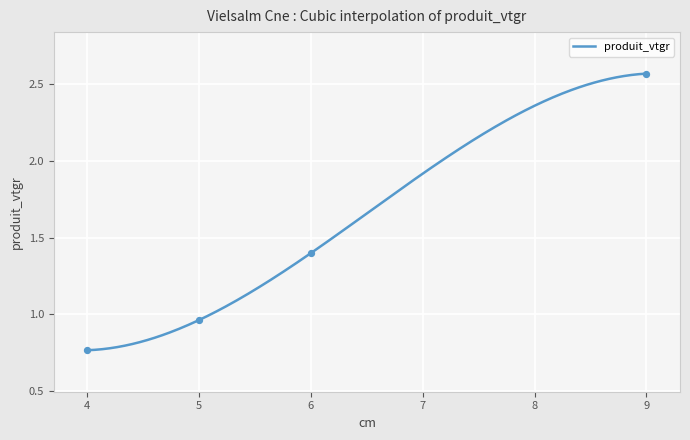

What is the change in value from 6 to 5?

-0.4